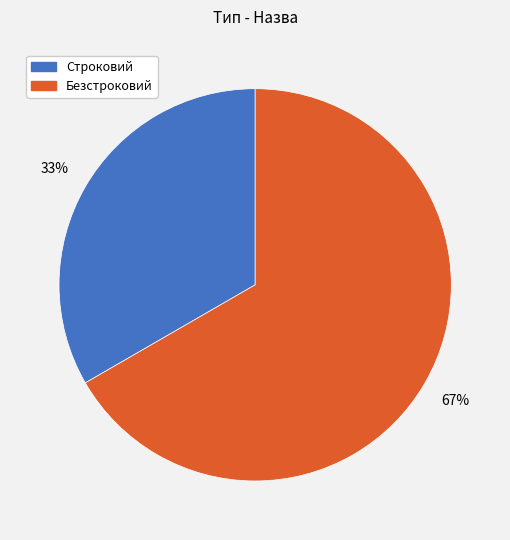

Is there a majority slice in this chart?

Yes